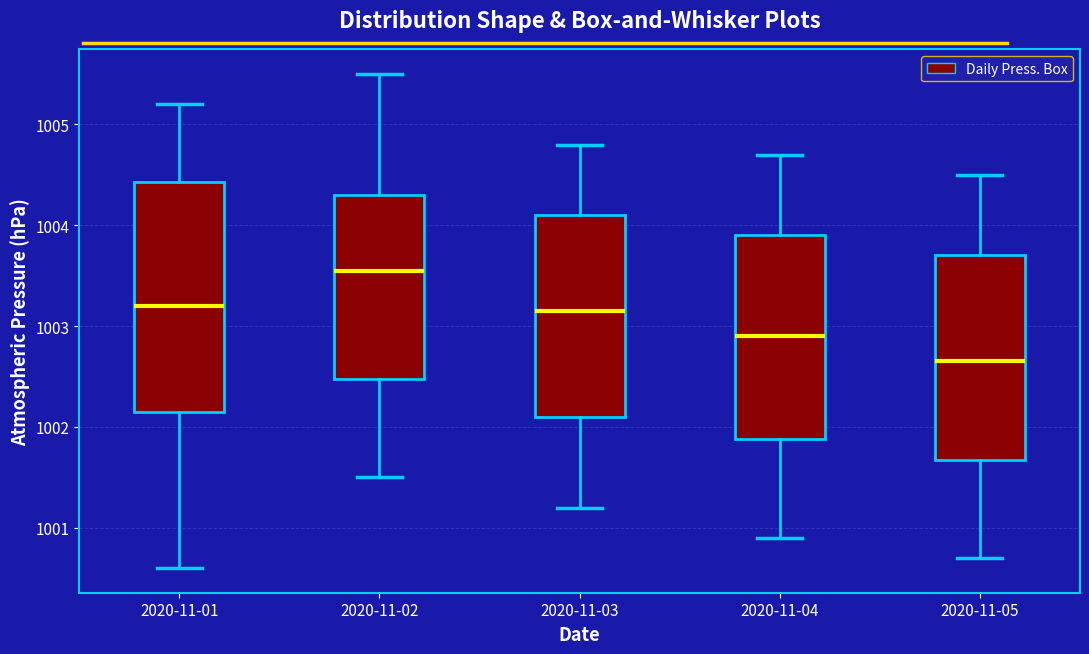

Where does the median line of the box for 2020-11-02 sit on the y-axis? The values are not printed on the chart, so give them approximately, as read against the axis.

1003.6